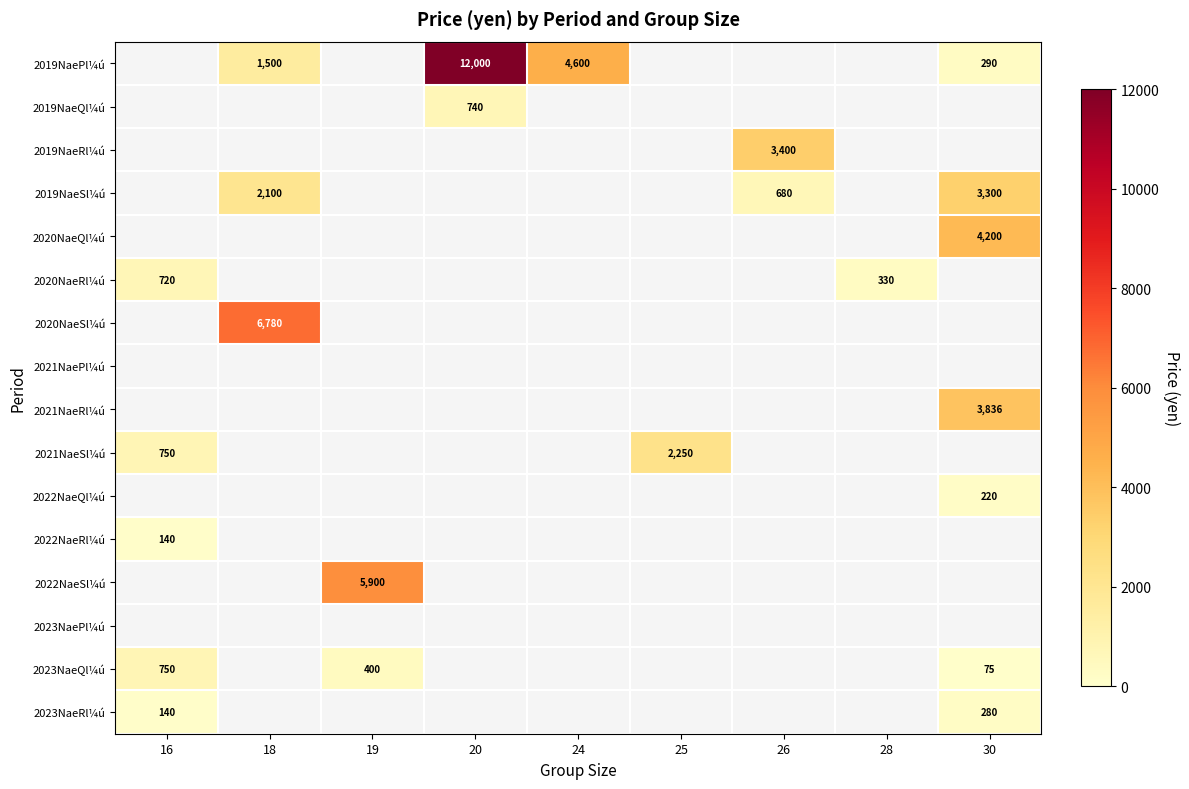

True or false: 2019NaeRl¼ú has a value of 3400 at 26.

True